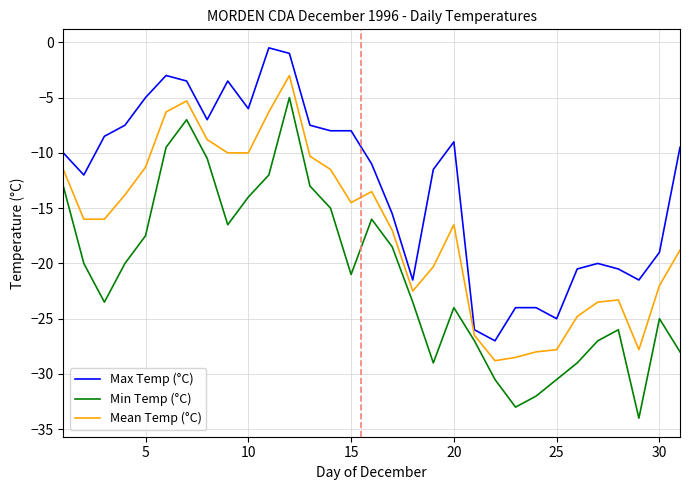

Rank the series by their average value, from lowest to highest.

Min Temp (°C), Mean Temp (°C), Max Temp (°C)